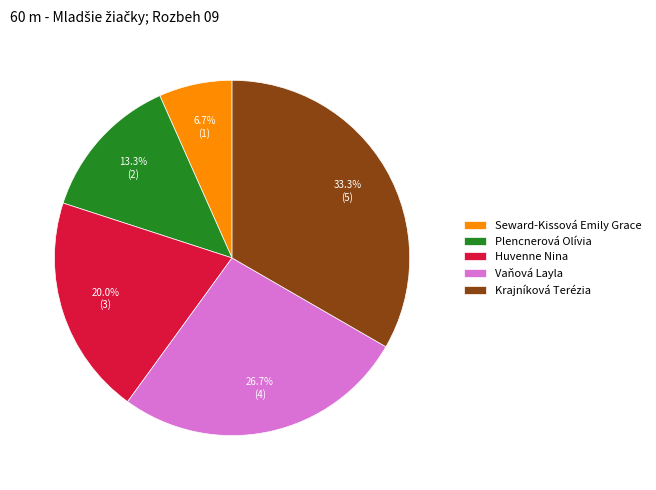

Between Vaňová Layla and Plencnerová Olívia, which is larger?

Vaňová Layla